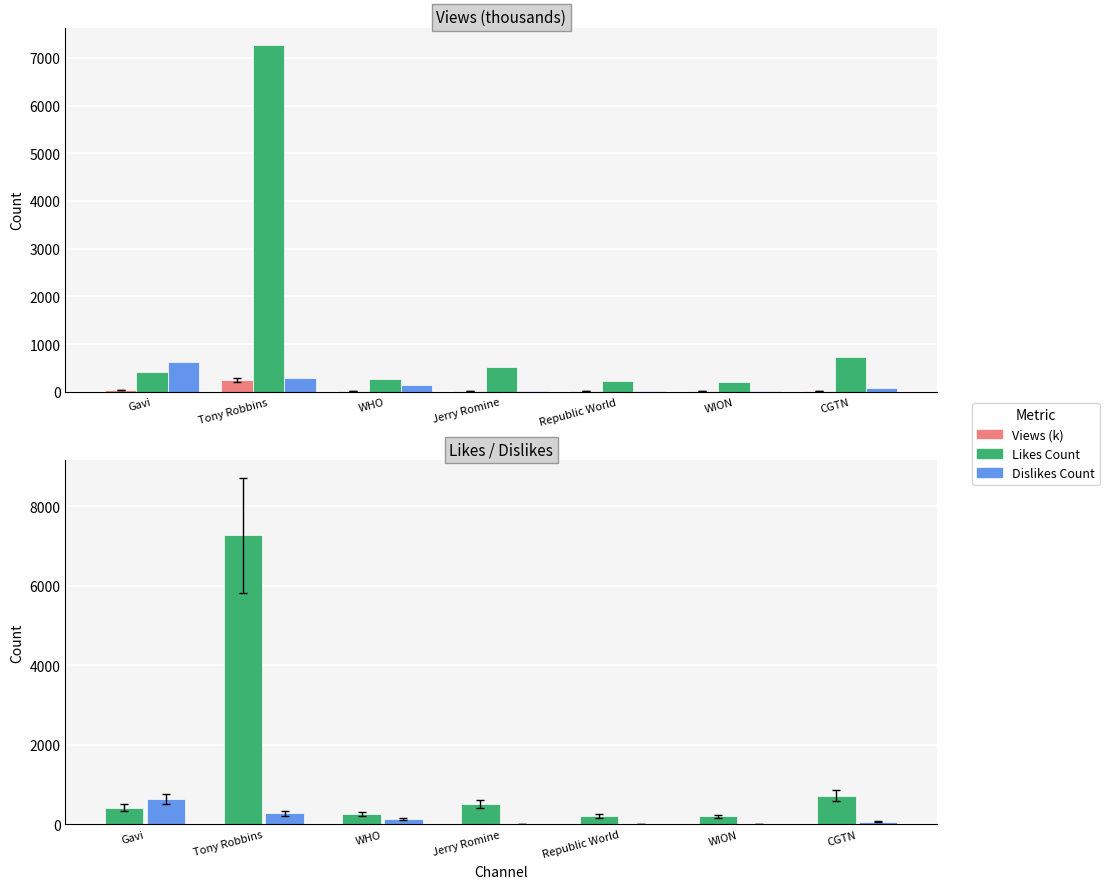

What is the approximate value of Views (k) at Tony Robbins?

248.1